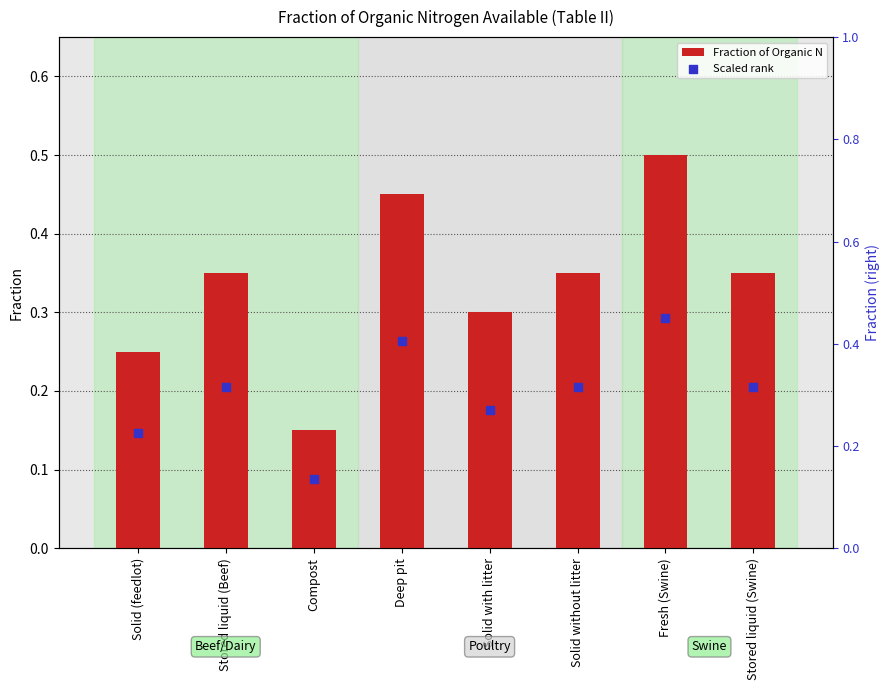

At how many categories does at least one series exceed 0?

8